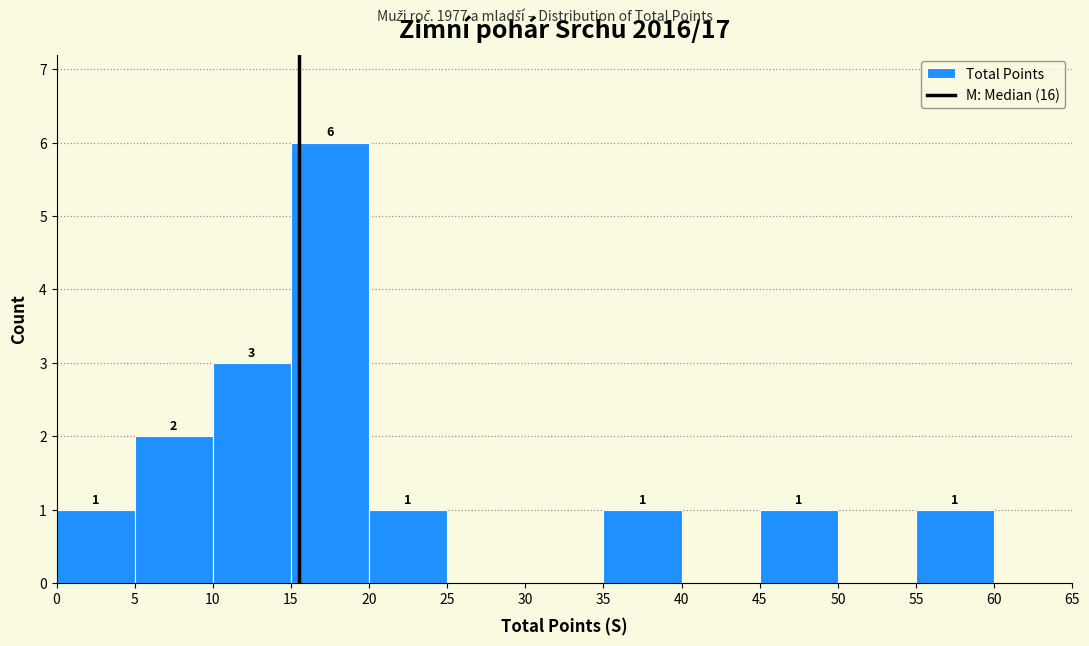

Over which range of the x-axis is the bar tallest?

15 to 20